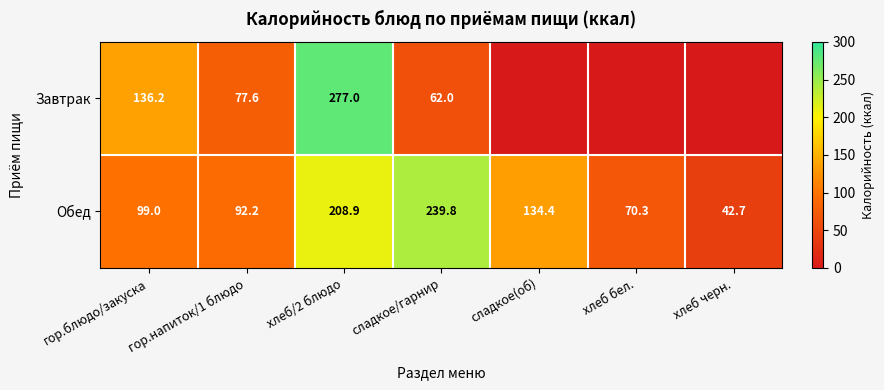

True or false: Завтрак has a value of 62.0 at сладкое/гарнир.

True